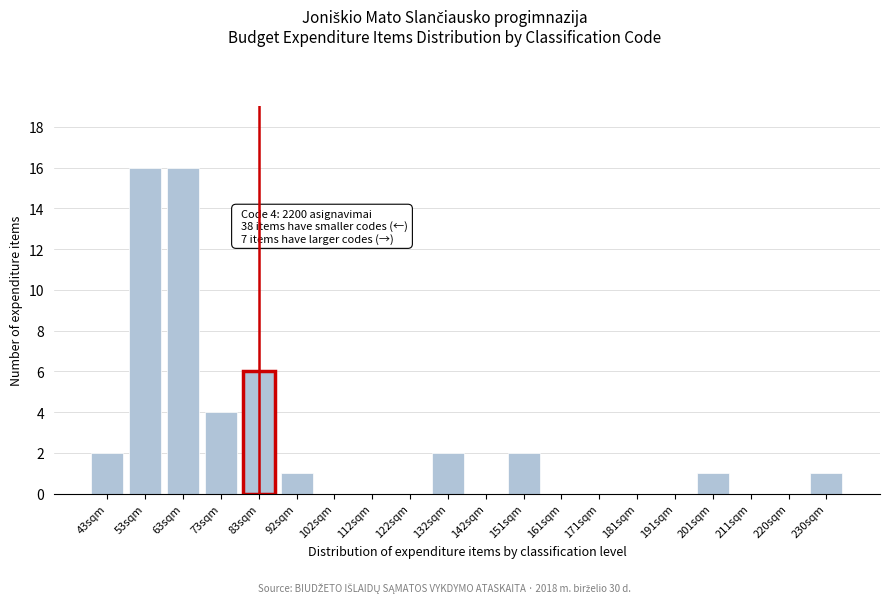

Reading right to left, extract all data points from this chart.

230sqm=1	220sqm=0	211sqm=0	201sqm=1	191sqm=0	181sqm=0	171sqm=0	161sqm=0	151sqm=2	142sqm=0	132sqm=2	122sqm=0	112sqm=0	102sqm=0	92sqm=1	83sqm=6	73sqm=4	63sqm=16	53sqm=16	43sqm=2